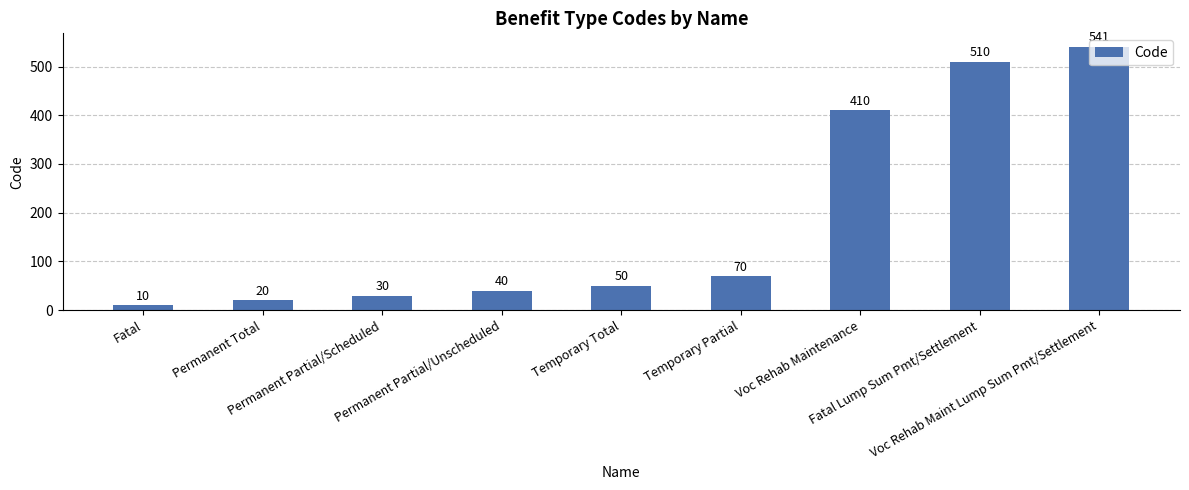

Reading left to right, extract all data points from this chart.

Fatal=10	Permanent Total=20	Permanent Partial/Scheduled=30	Permanent Partial/Unscheduled=40	Temporary Total=50	Temporary Partial=70	Voc Rehab Maintenance=410	Fatal Lump Sum Pmt/Settlement=510	Voc Rehab Maint Lump Sum Pmt/Settlement=541